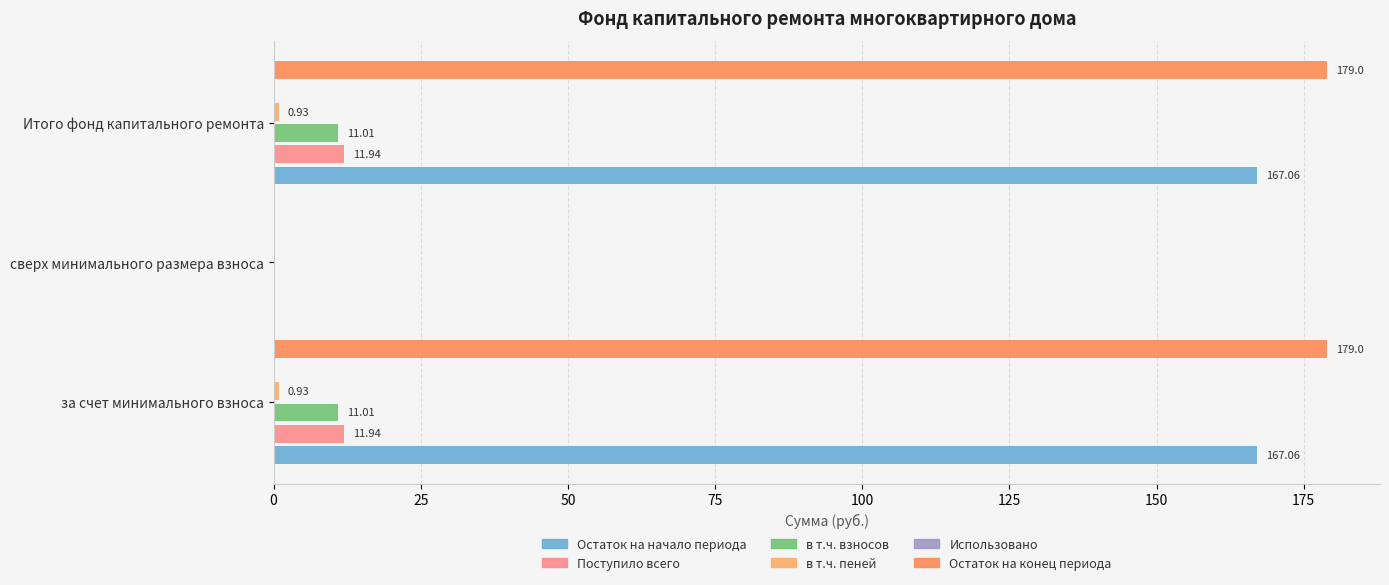

How many values in Остаток на конец периода are above zero?

2